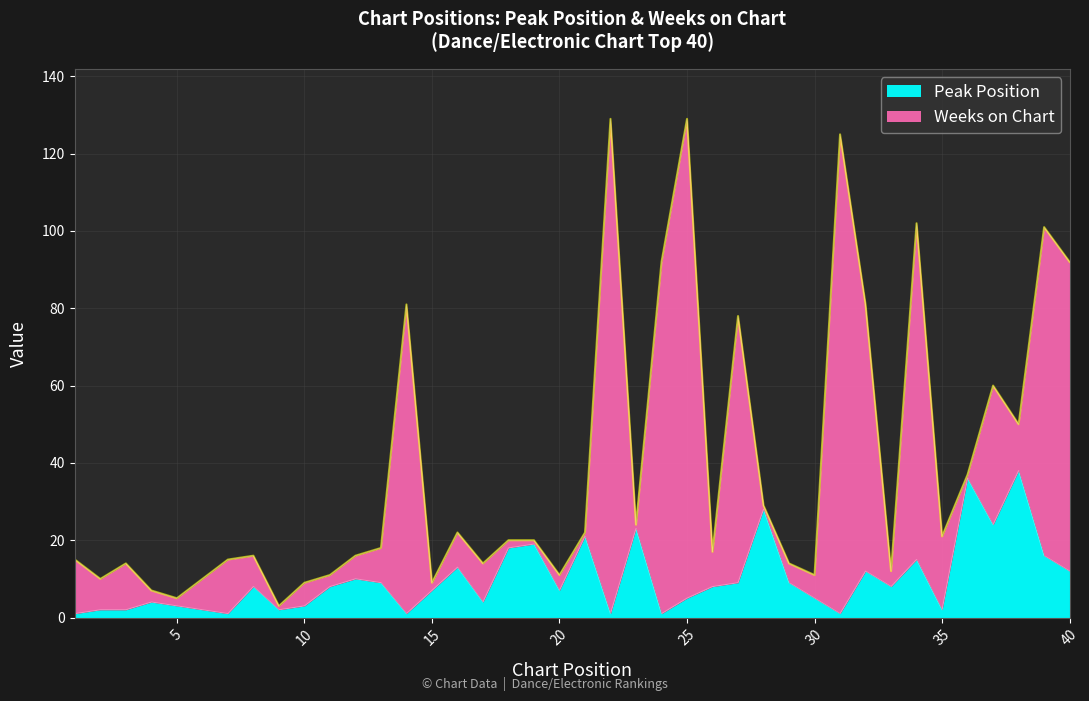

How many values exceed 8?

17